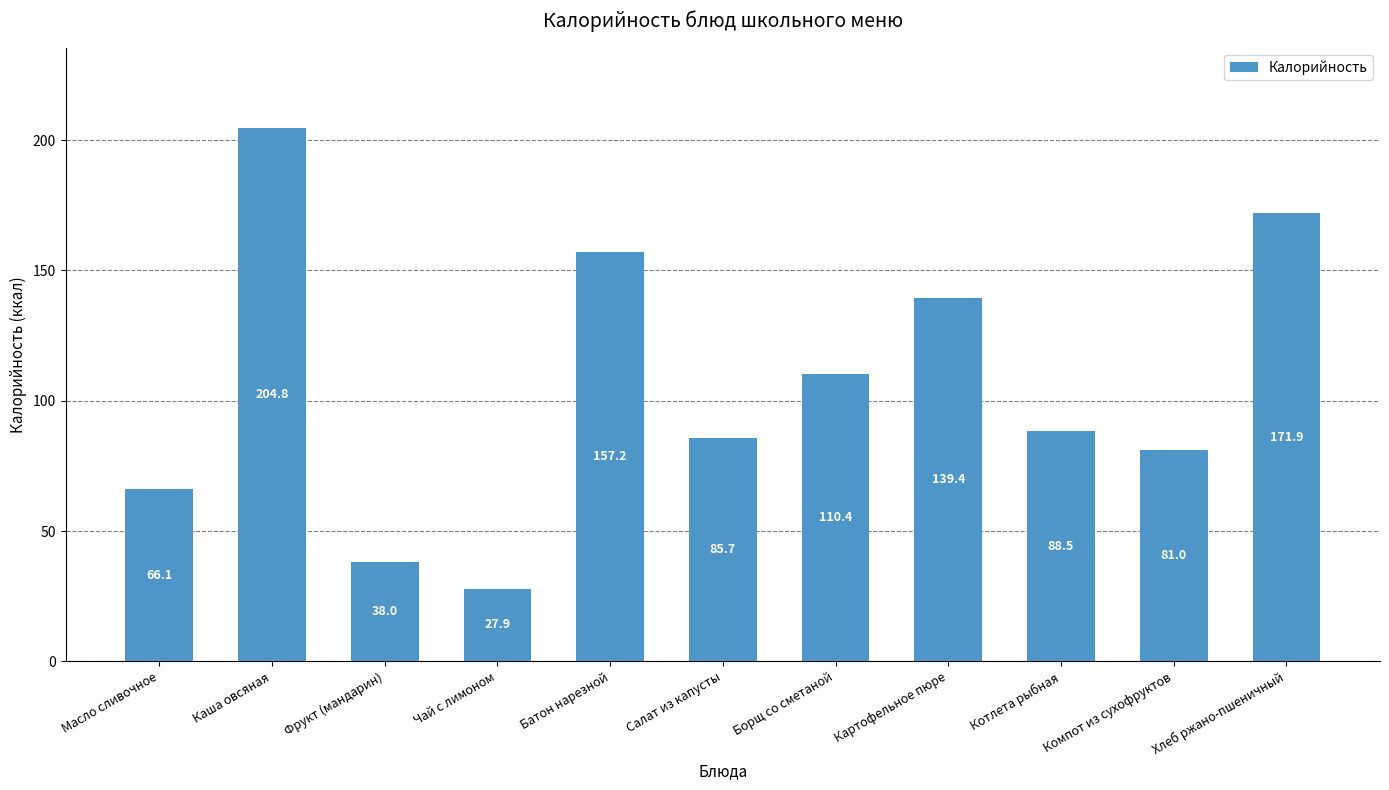

List the labels in order of value, smallest first.

Чай с лимоном, Фрукт (мандарин), Масло сливочное, Компот из сухофруктов, Салат из капусты, Котлета рыбная, Борщ со сметаной, Картофельное пюре, Батон нарезной, Хлеб ржано-пшеничный, Каша овсяная